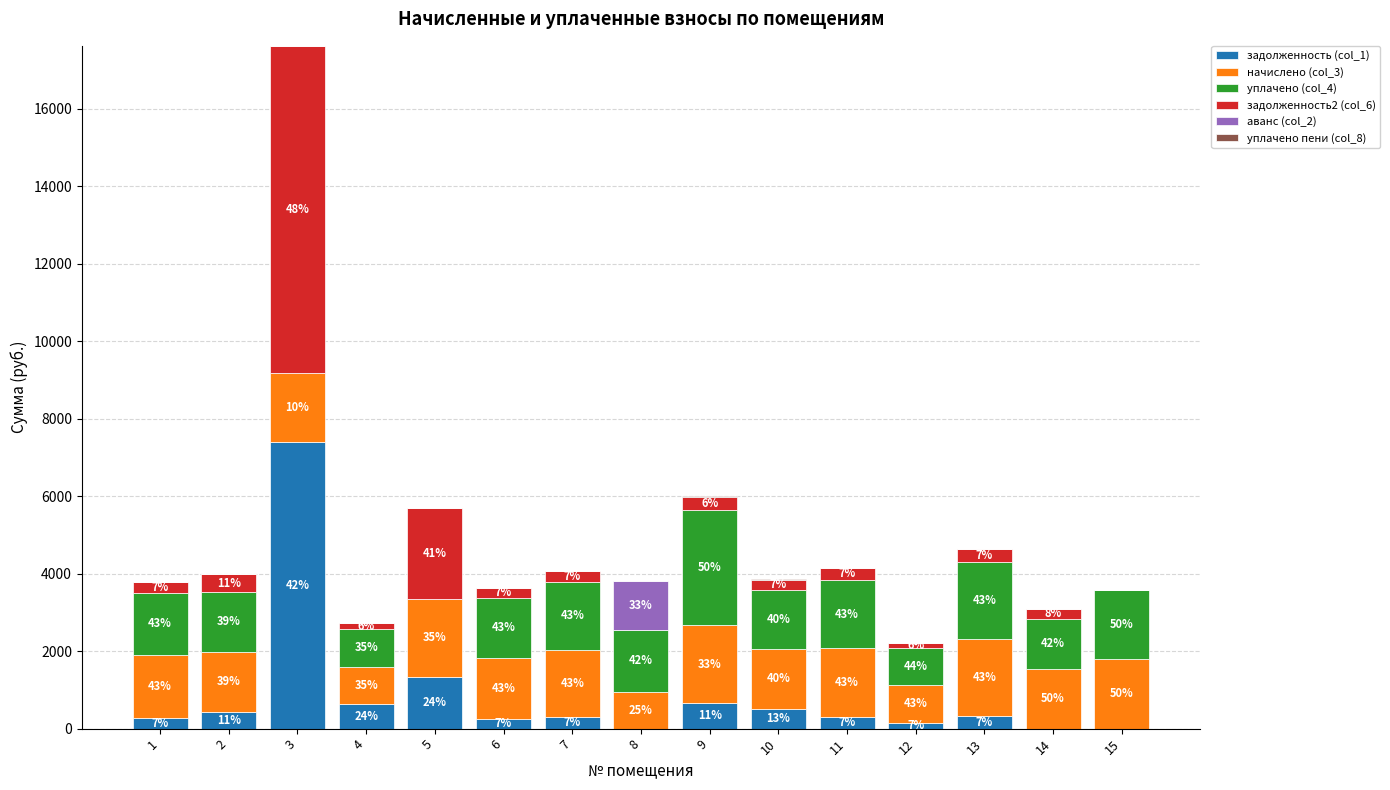

Are the bars grouped side by side (vs. stacked)?

No